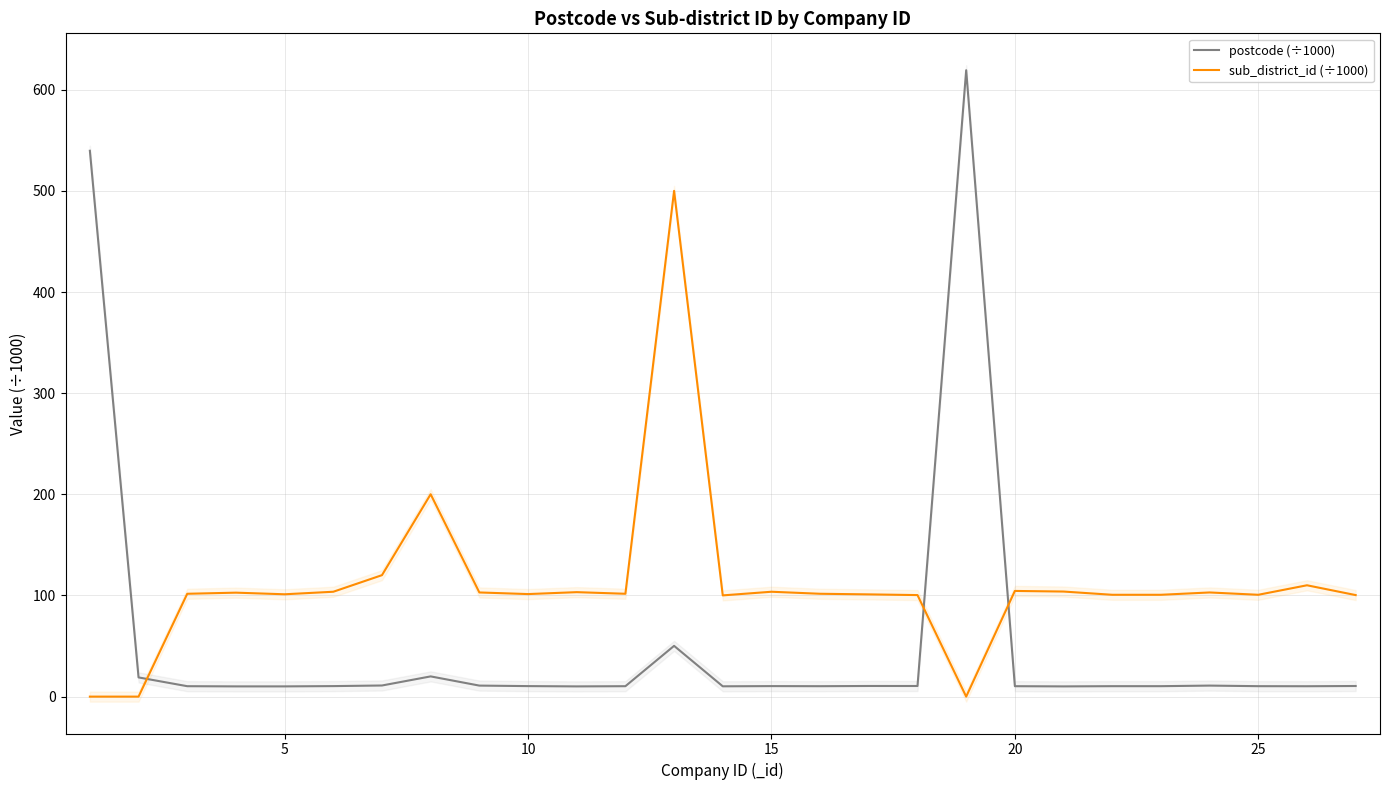

Reading right to left, extract all data points from this chart.

postcode (÷1000): 10.5	10.3	10.3	10.9	10.3	10.3	10.1	10.3	619.4	10.5	10.5	10.3	10.4	10.2	50.2	10.3	10.1	10.4	10.9	20.0	11.0	10.4	10.1	10.1	10.3	19.0	539.8
sub_district_id (÷1000): 100.4	110.1	100.7	103.0	100.7	100.7	103.9	104.5	0.0	100.4	101.1	101.7	103.7	100.1	500.1	101.7	103.3	101.4	103.0	200.1	120.1	103.7	101.2	102.8	101.7	0.0	0.0